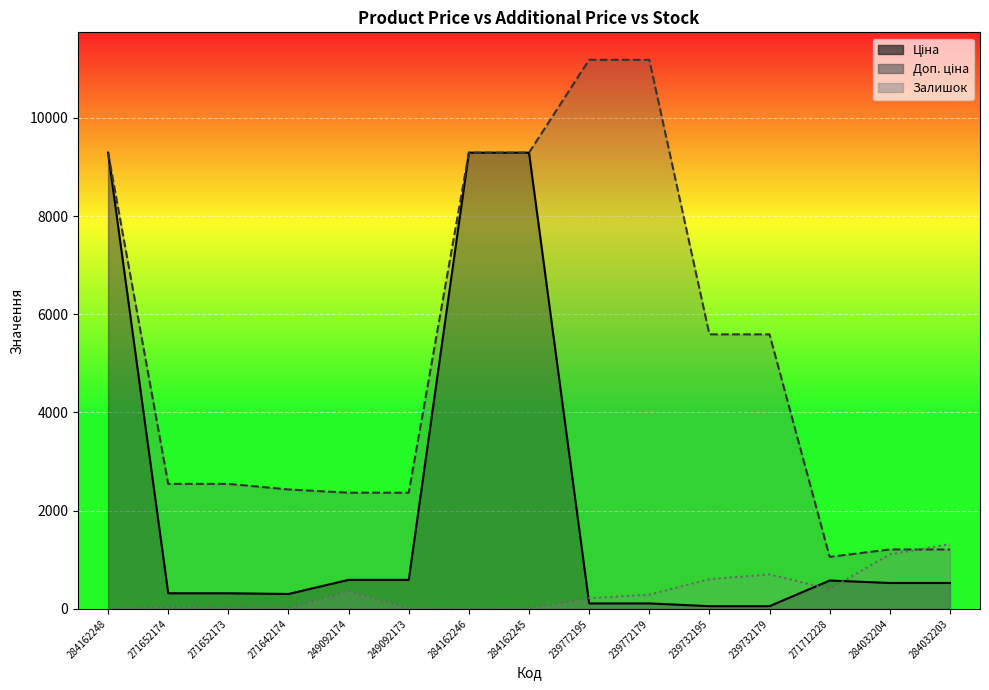

What is the difference between the second highest and minimum values in the Ціна series?

9234.6